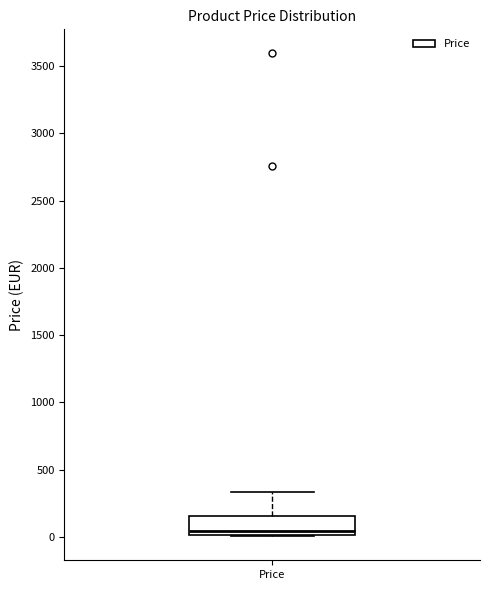

Transcribe this box plot: give where the median line is, the range the box spans, and where the two whiskers end, as read against the y-axis. The values are not printed on the chart, so give them approximately, as read against the axis.

median 50, box 0 to 150, whiskers 0 to 350